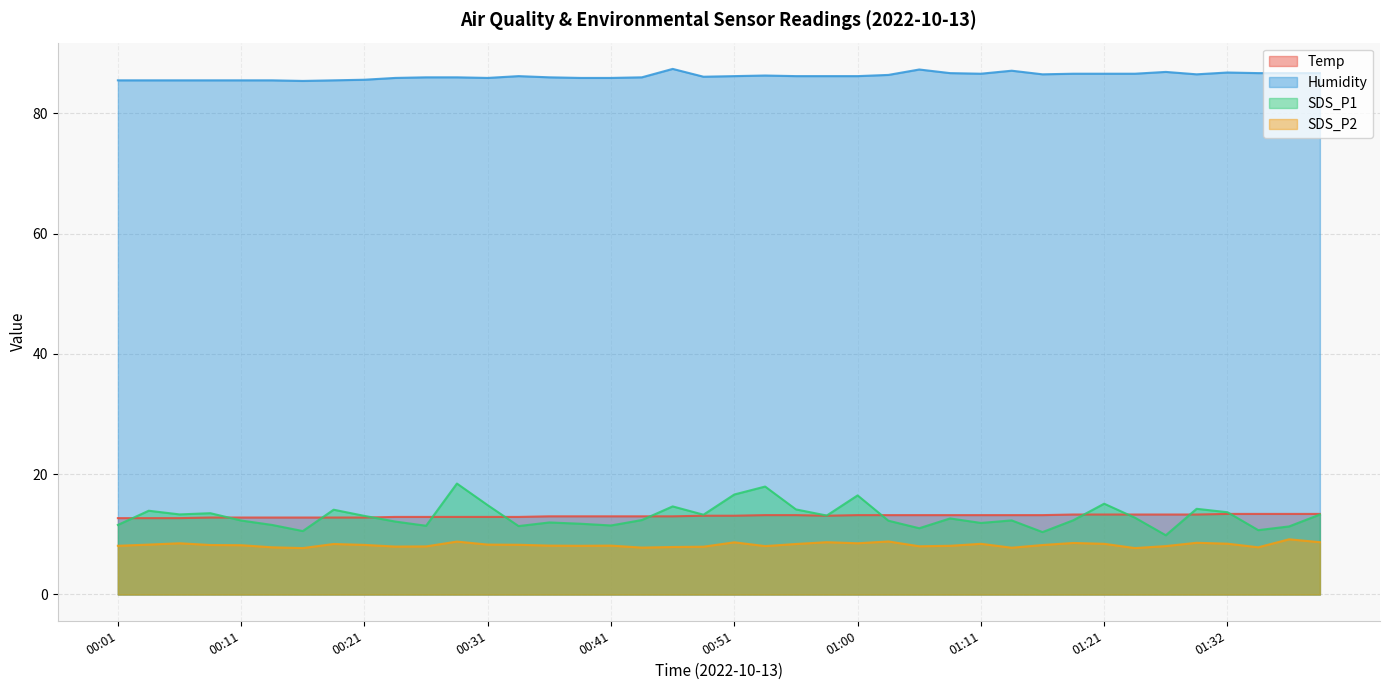

True or false: SDS_P1 has a value of 8.4 at 01:08.

False